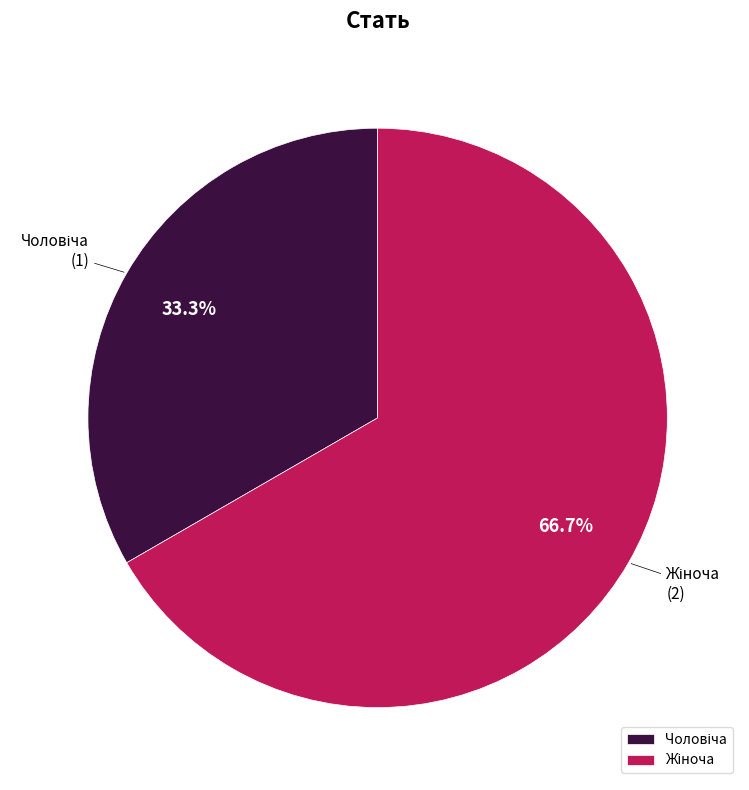

Is there any slice that represents more than half of the pie?

Yes